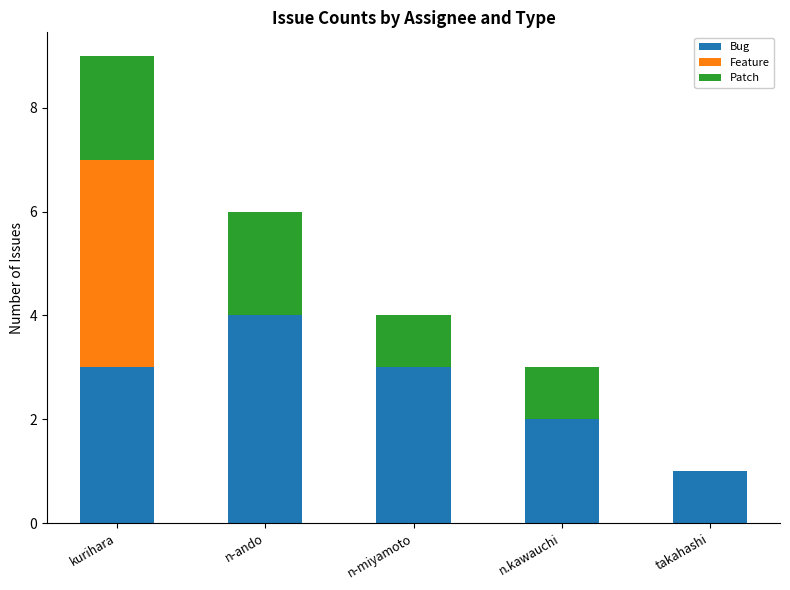

At which category is the sum across all series the highest?

kurihara